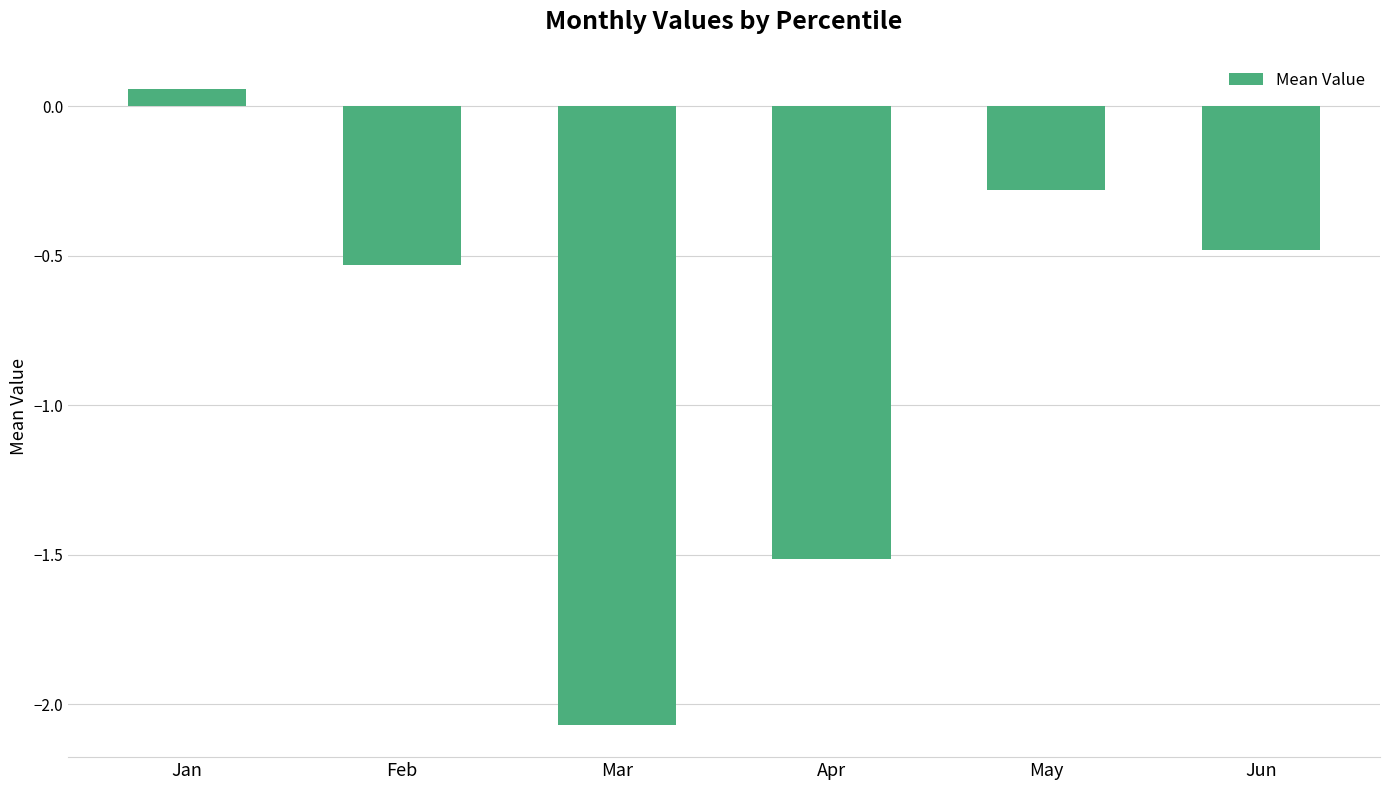

What is the sum of all values?

-4.8